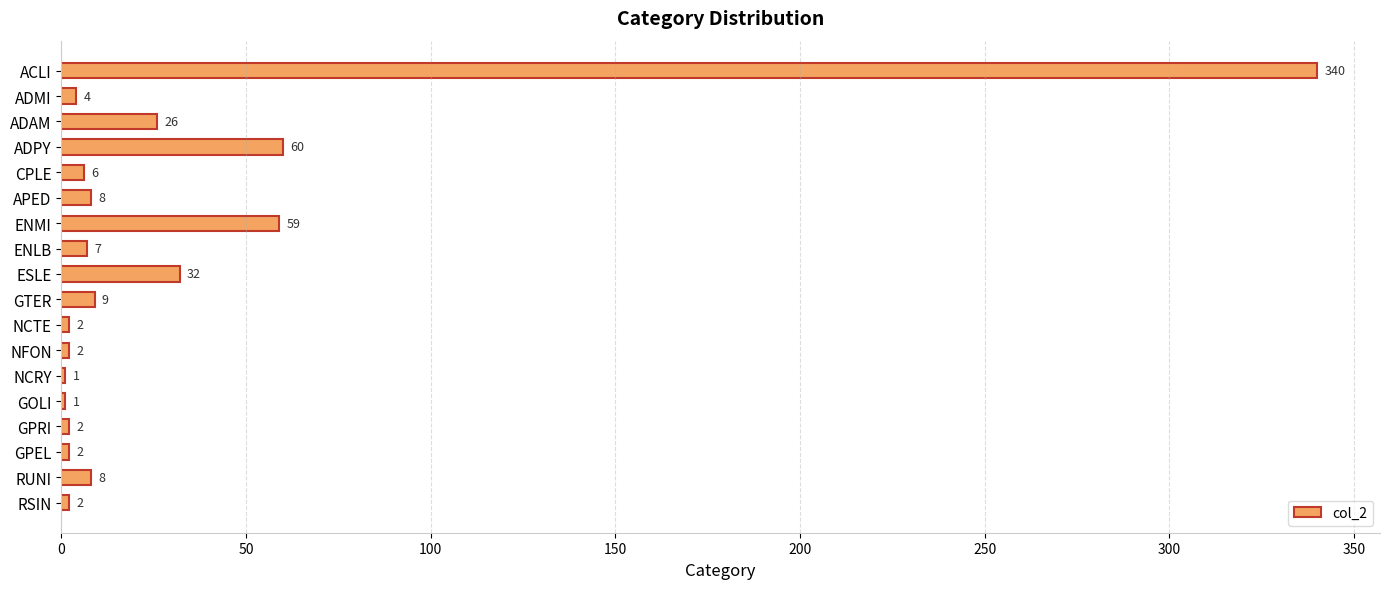

What is the change in value from CPLE to ENLB?

+1